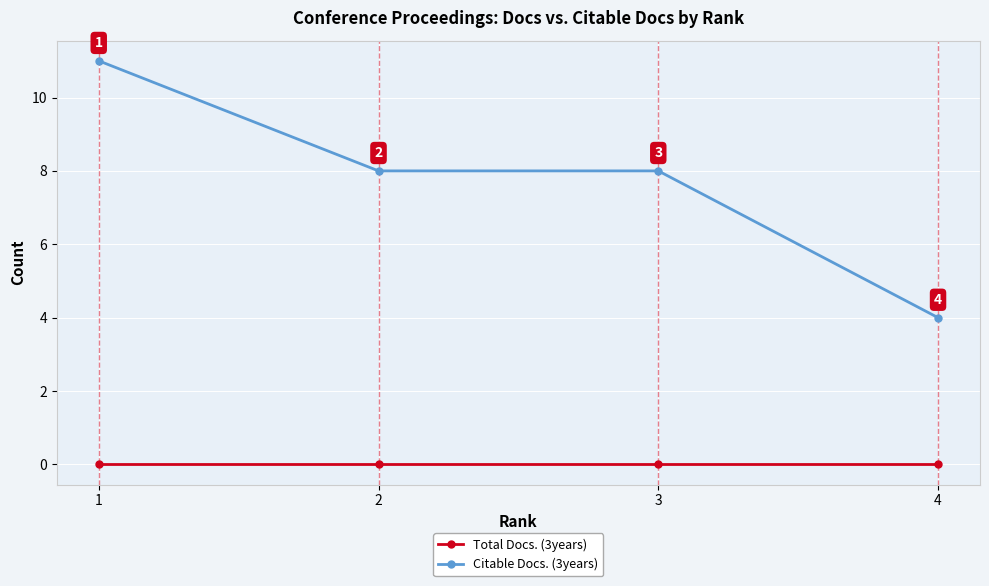

Is the value of Total Docs. (3years) at 4 greater than the value of Citable Docs. (3years) at 4?

No